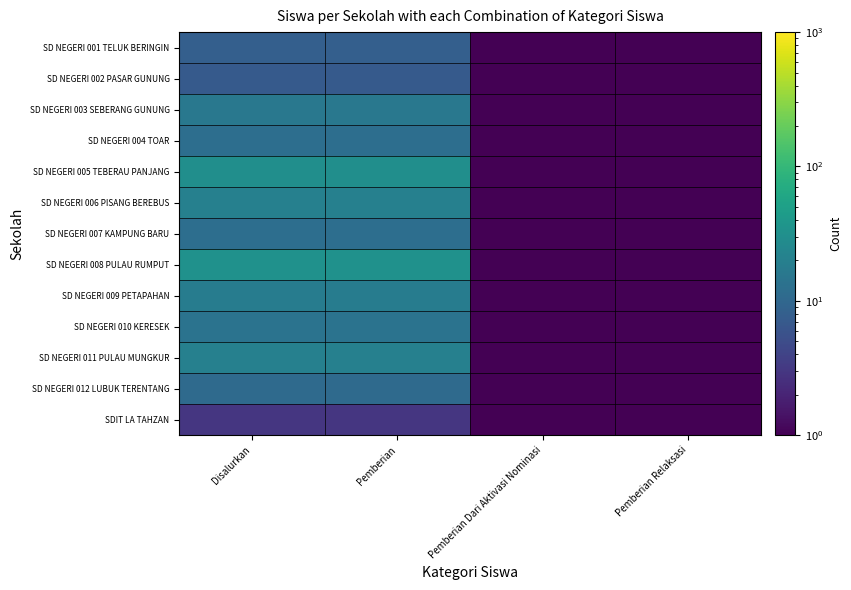

Which series has the largest total across all categories?

SD NEGERI 008 PULAU RUMPUT